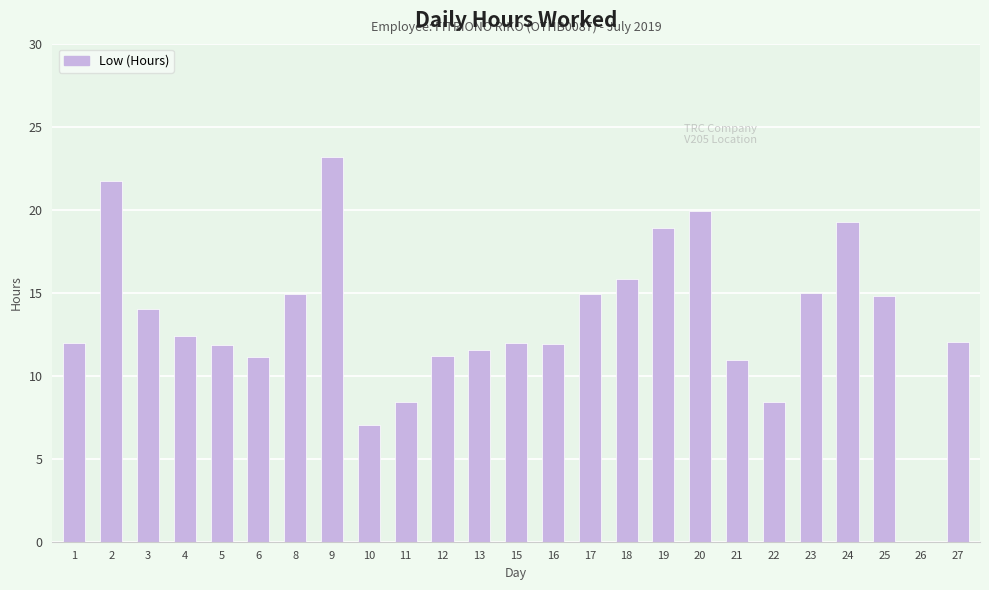

The value at 24 is 19.2. True or false?

True